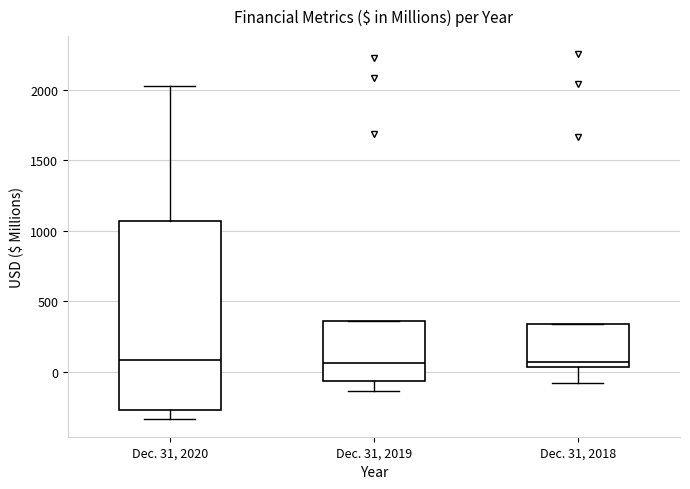

Reading left to right, read every box against the y-axis: the position of its median line, the range the box covers, and the ends of its whiskers. The values are not printed on the chart, so give them approximately, as read against the axis.

Dec. 31, 2020: median 100, box -250 to 1050, whiskers -350 to 2050
Dec. 31, 2019: median 50, box -50 to 350, whiskers -150 to 350
Dec. 31, 2018: median 50 (just above the box's lower edge), box 50 to 350, whiskers -100 to 350